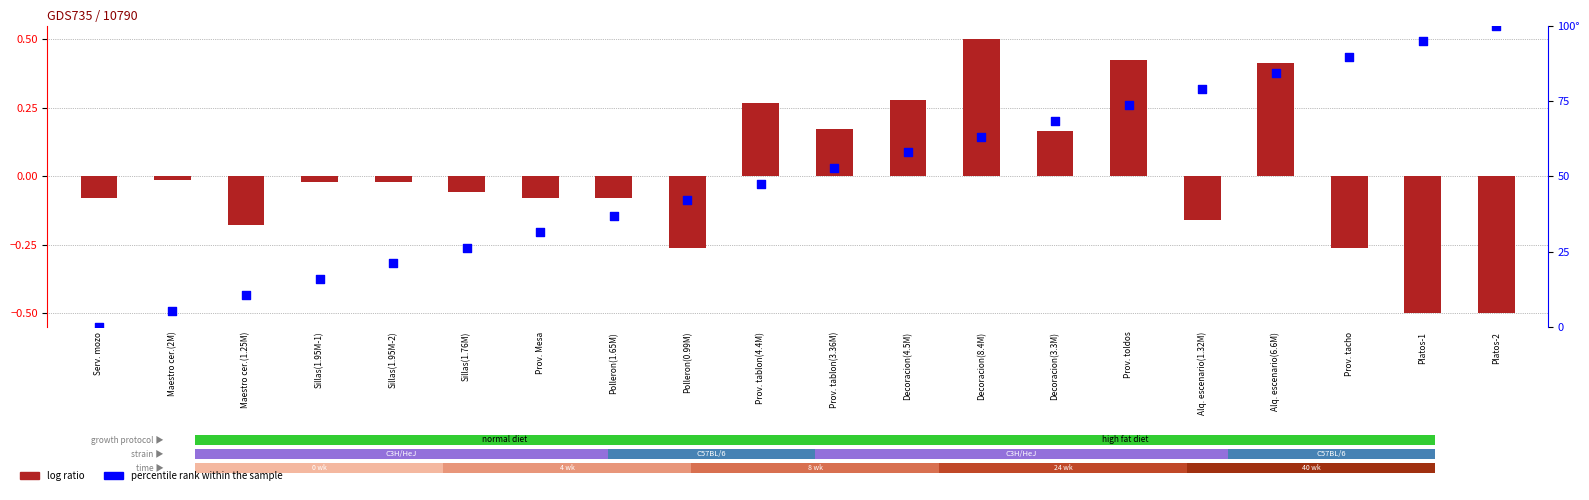

Which series reaches the minimum Y coordinate?

log ratio